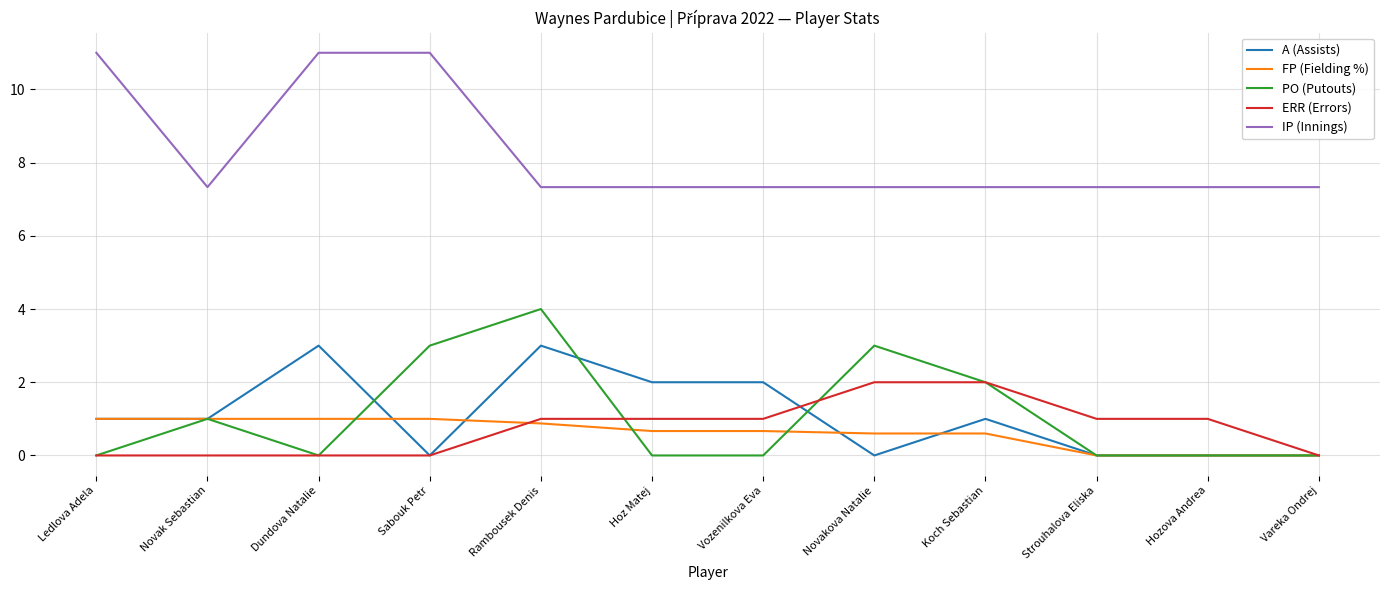

True or false: A (Assists) has a value of 0.9 at Rambousek Denis.

False